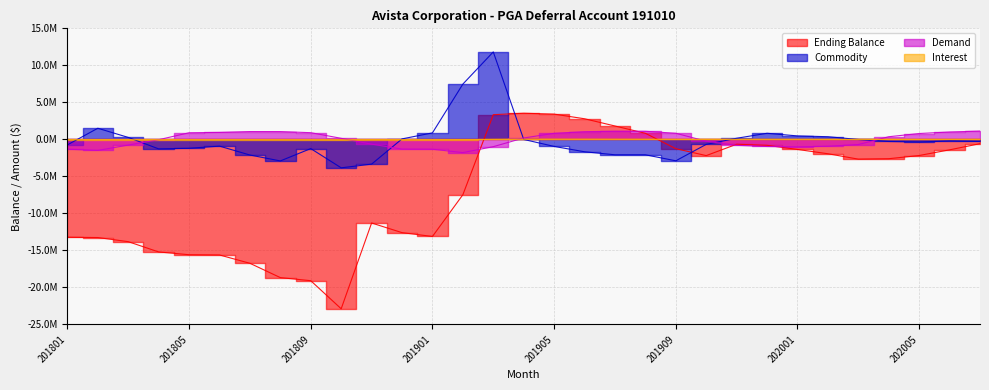

Which series changed the most between 202003 and 202007?

Ending Balance